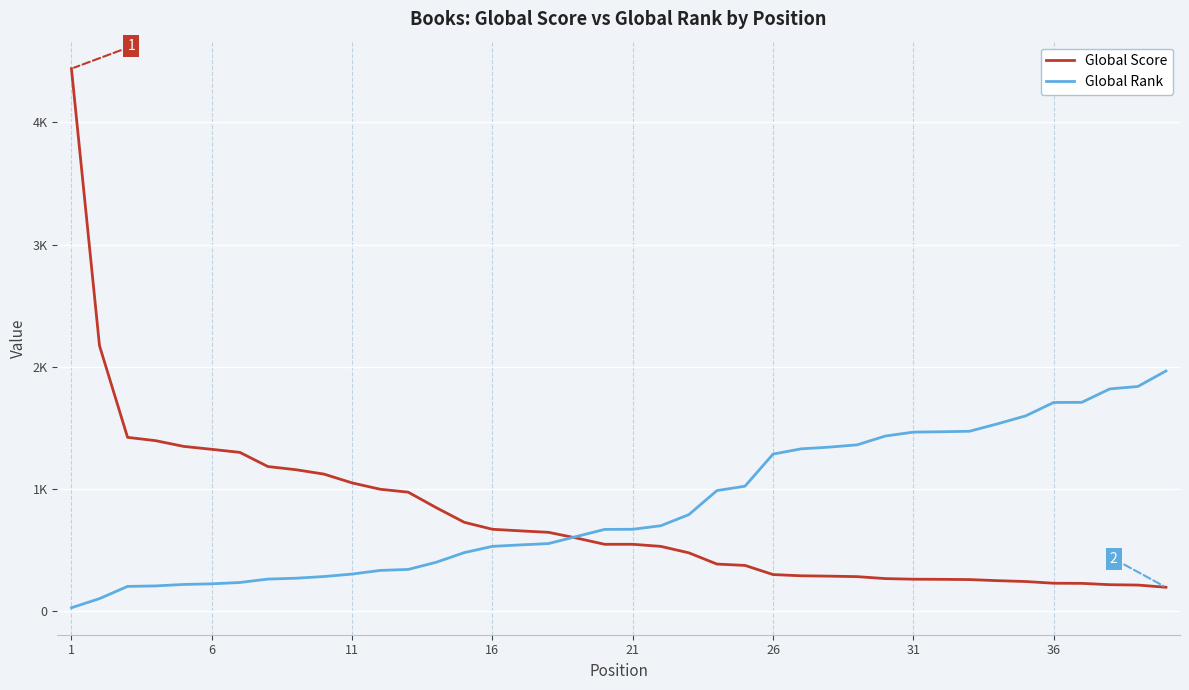

What is the difference between the maximum and minimum values in the Global Score series?

4249